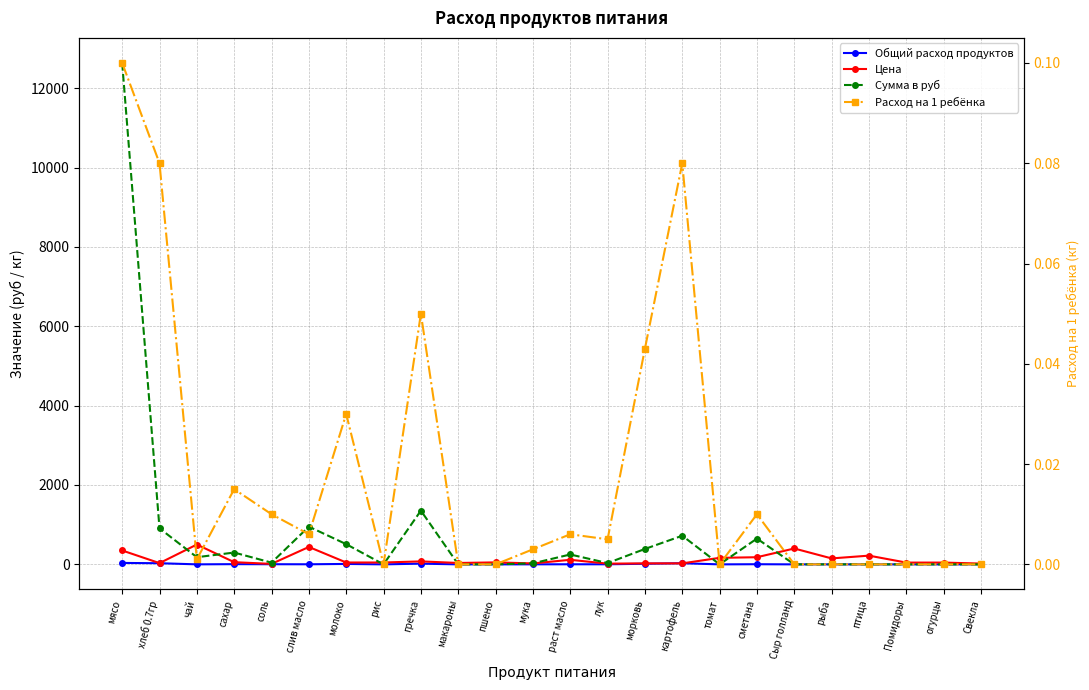

What is the greatest value displayed?

12635.0